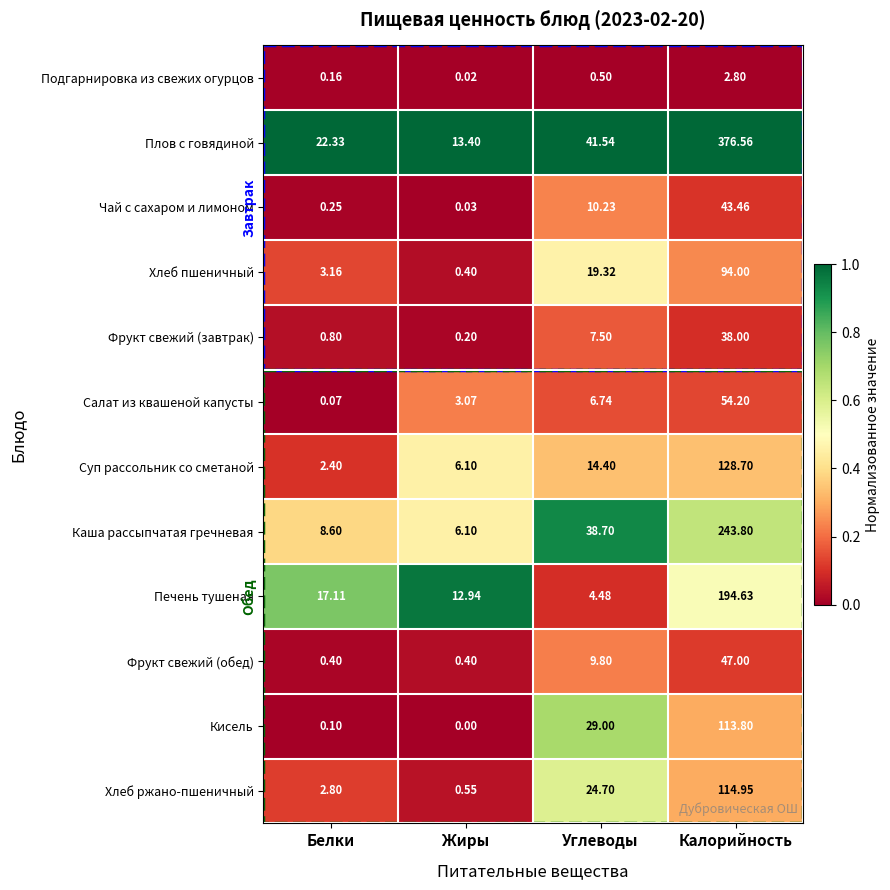

List the labels in order of Каша рассыпчатая гречневая value, largest first.

Калорийность, Углеводы, Белки, Жиры